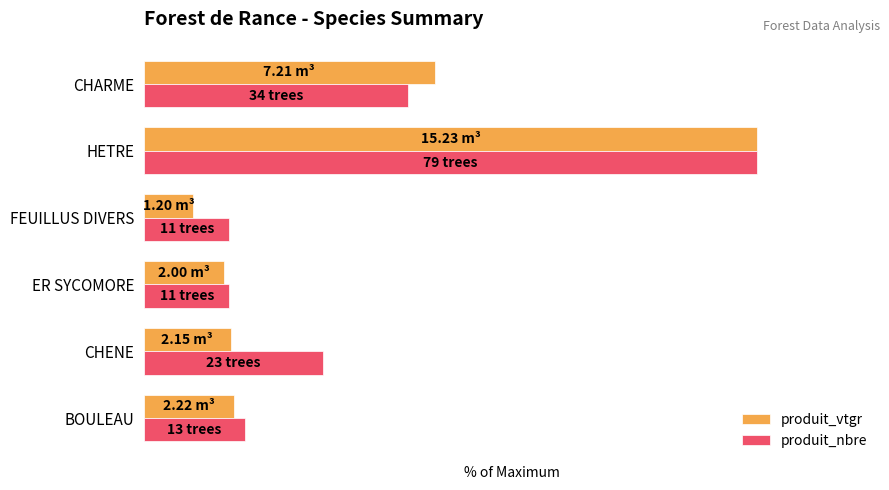

What are all the series names shown in the legend?

produit_vtgr, produit_nbre